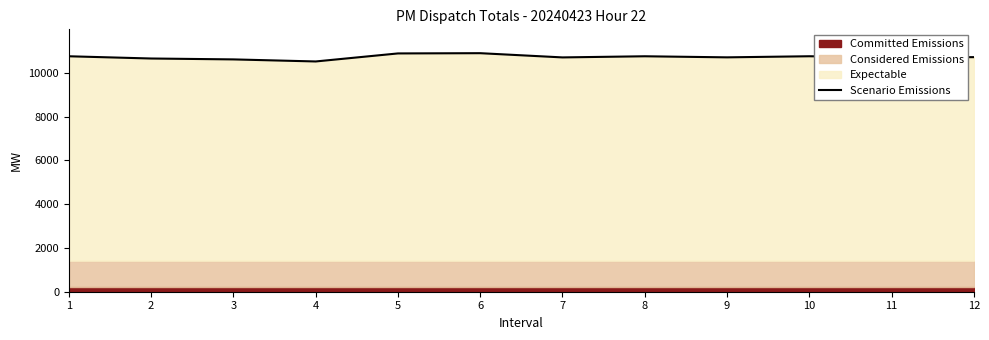

What is the smallest value displayed?

10521